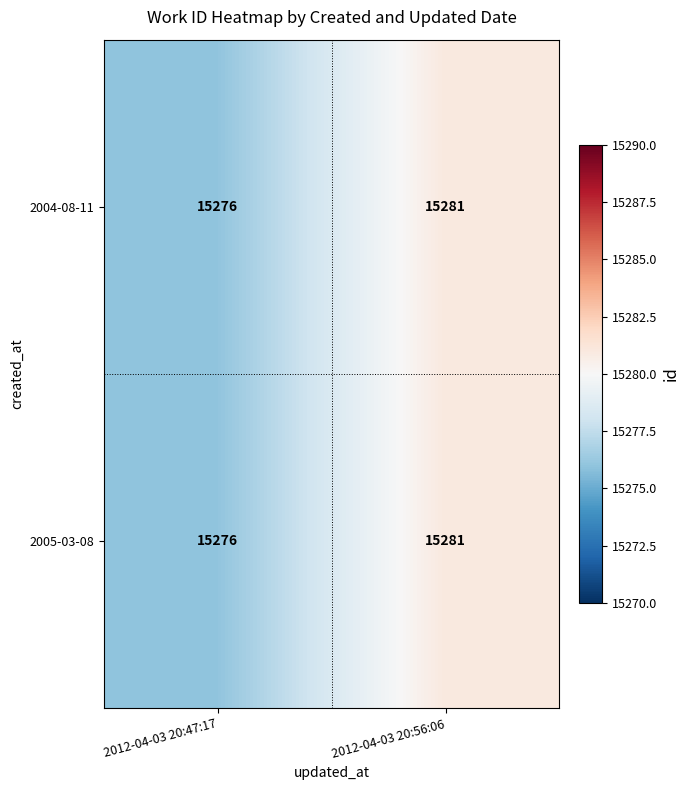

What value does the 2005-03-08 series have at 2012-04-03 20:47:17?

15276